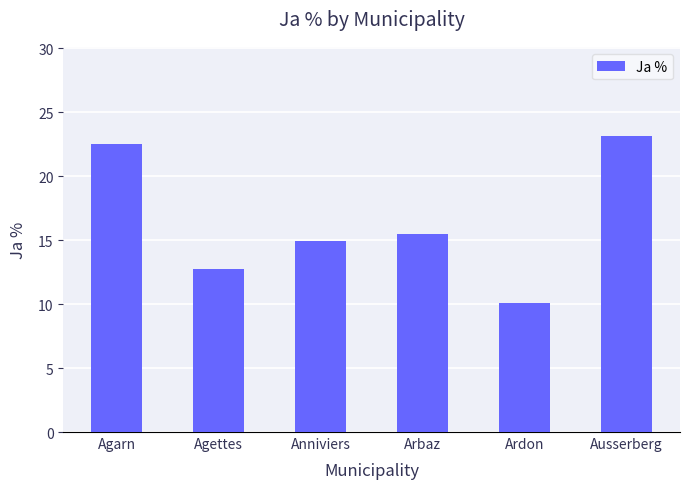

Reading left to right, transcribe all the data shown in this chart.

Agarn=22.5	Agettes=12.8	Anniviers=14.9	Arbaz=15.5	Ardon=10.1	Ausserberg=23.1